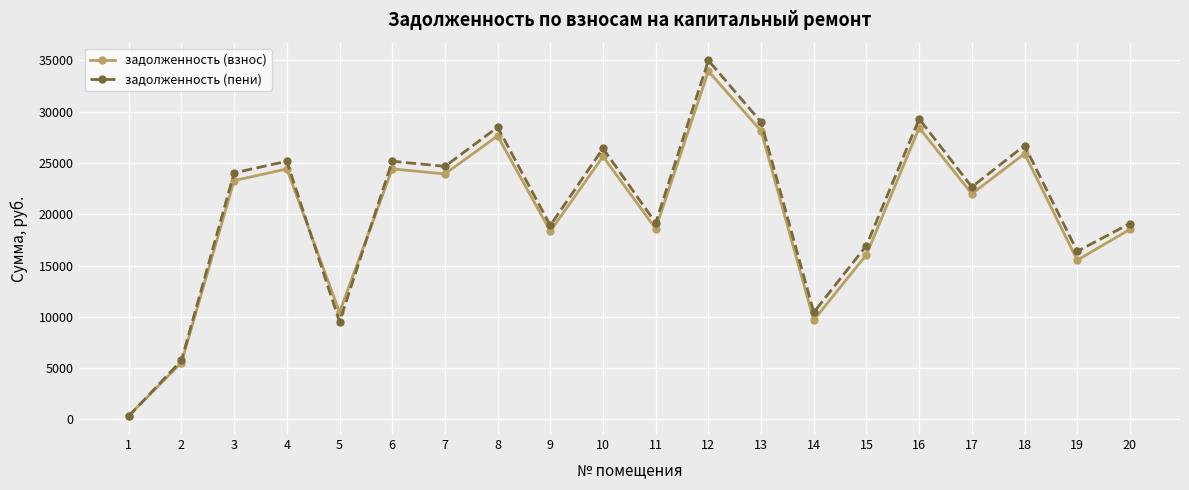

Which series has the largest range (max minus min)?

задолженность (пени)